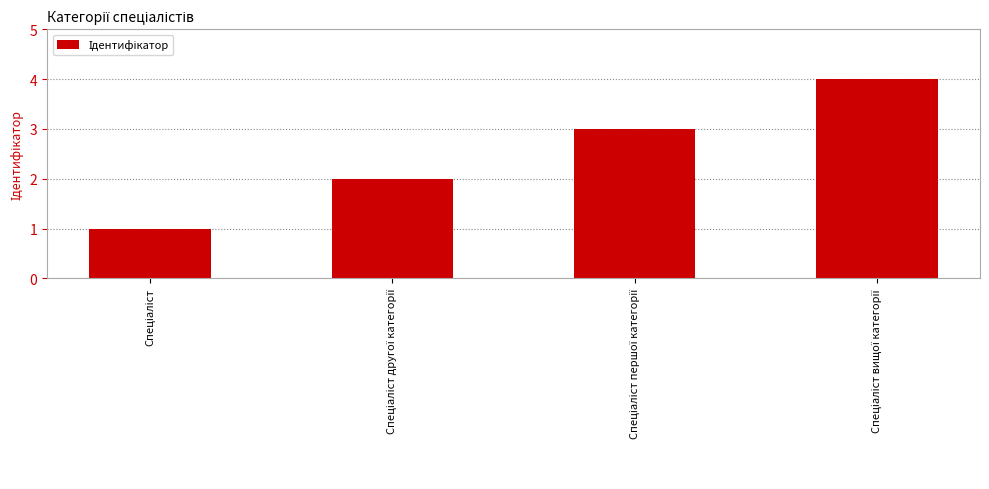

Count the number of categories in the chart.

4